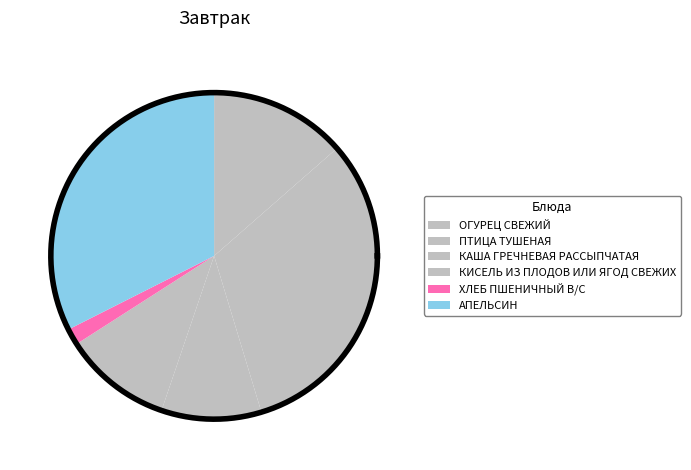

To the nearest percent, what portion does КАША ГРЕЧНЕВАЯ РАССЫПЧАТАЯ represent?

10%